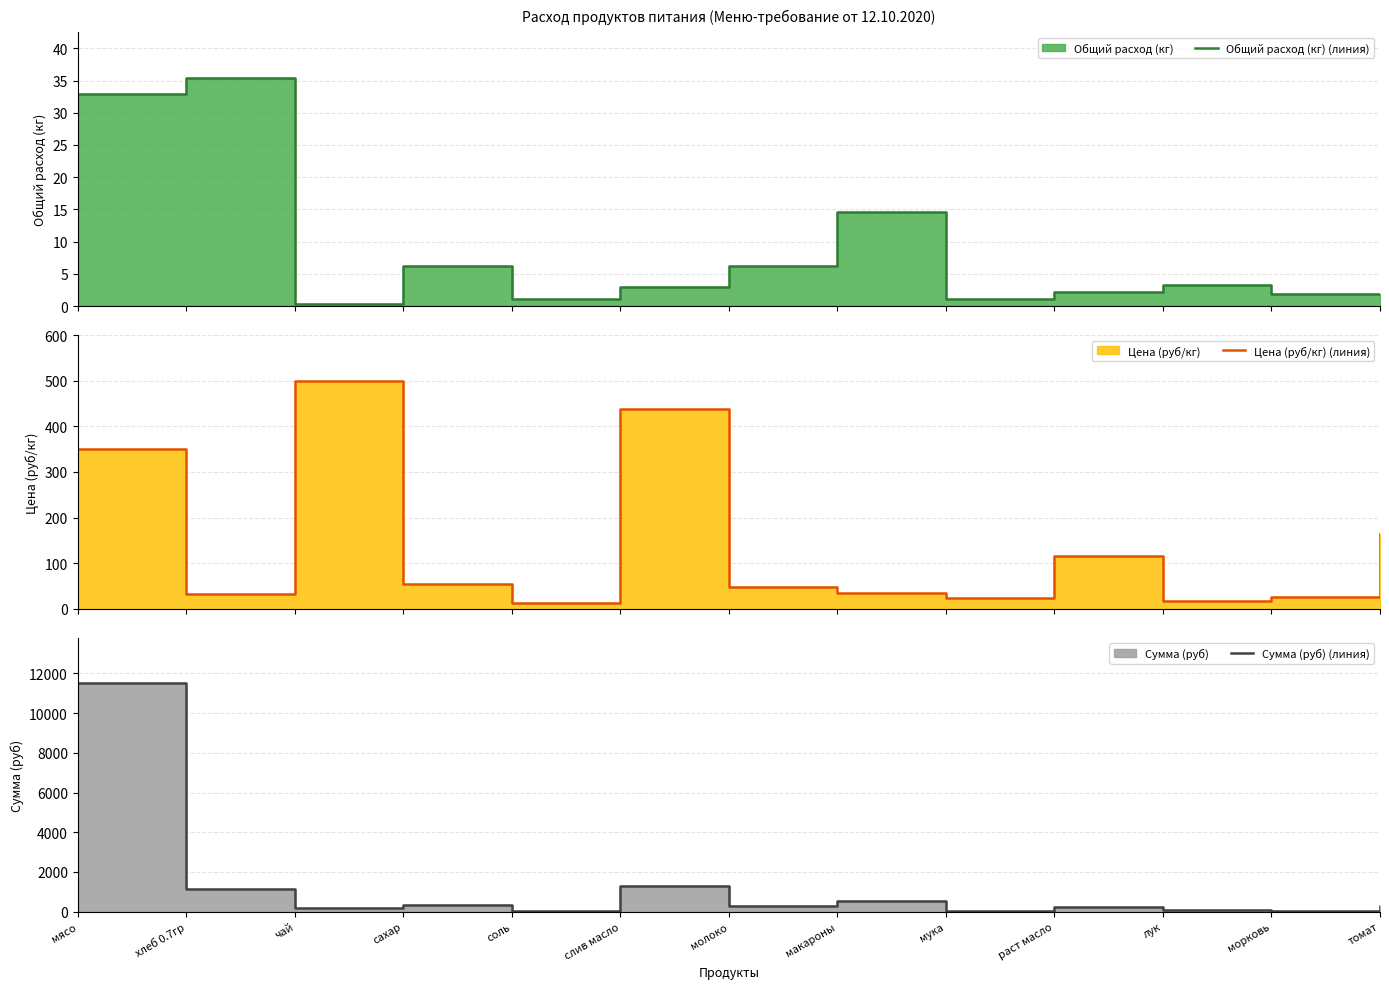

Which series ends up on top after the final intersection of Сумма (руб) (линия) and Цена (руб/кг) (линия)?

Сумма (руб) (линия)